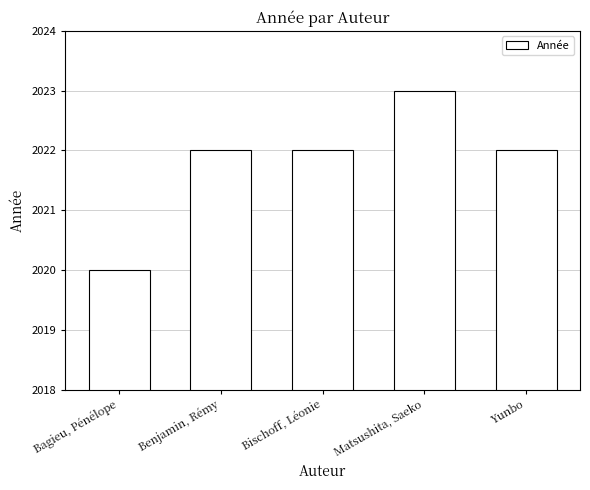

What is the difference between the values at Bischoff, Léonie and Matsushita, Saeko?

1